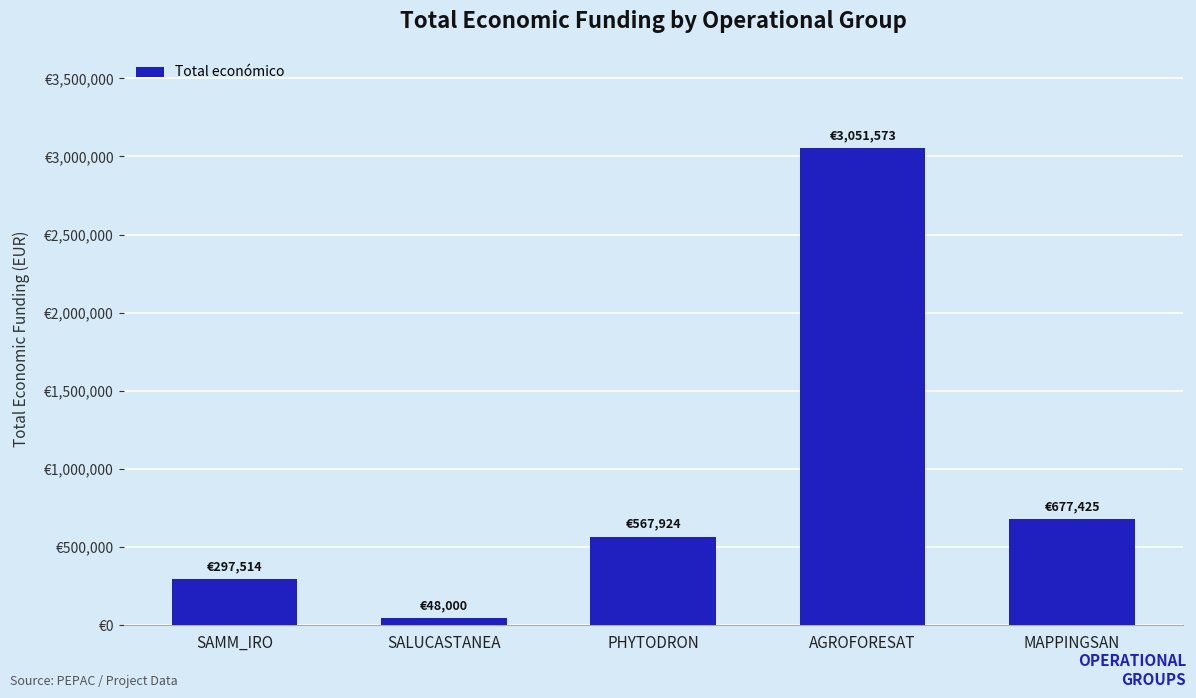

True or false: the data shows 972855 at PHYTODRON.

False